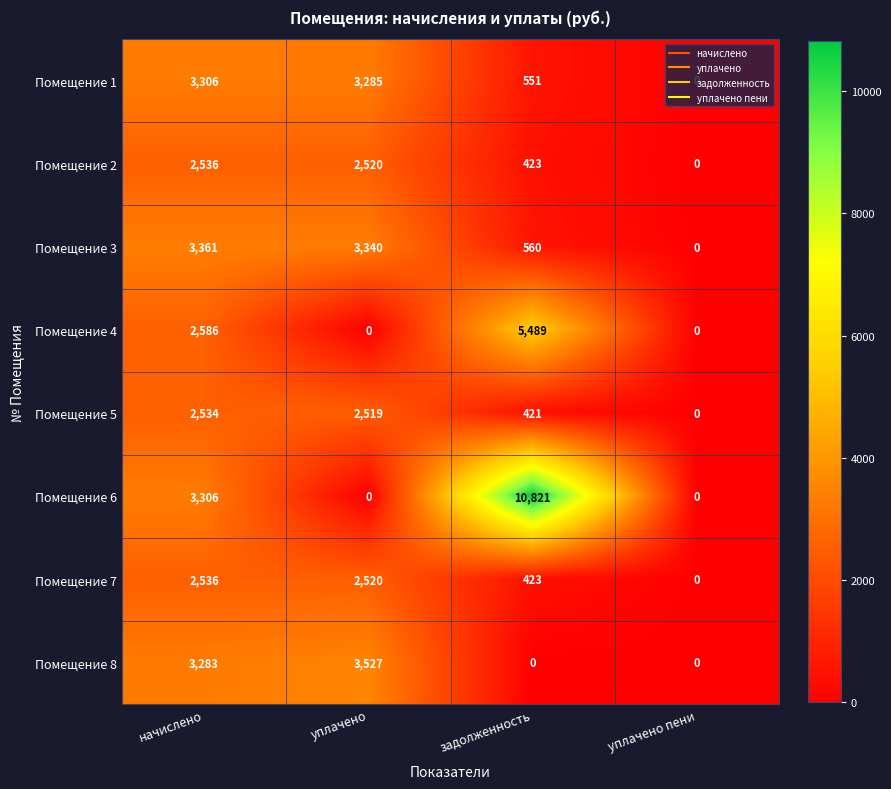

How many data points in Помещение 8 are less than 3283?

2